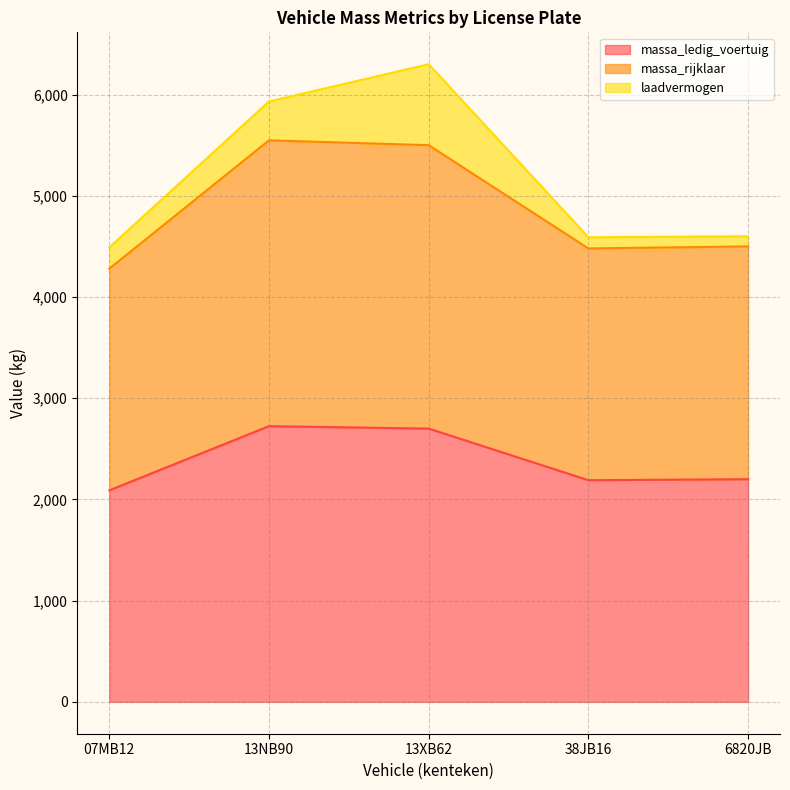

What is the total value across all series at 38JB16?

4590